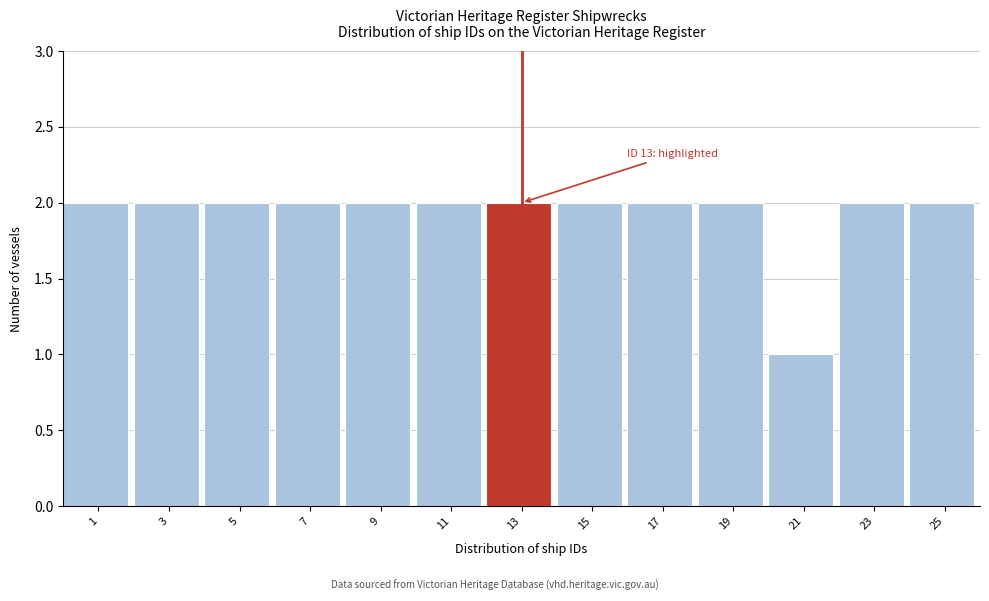

Reading left to right, transcribe all the data shown in this chart.

2	2	2	2	2	2	2	2	2	2	1	2	2